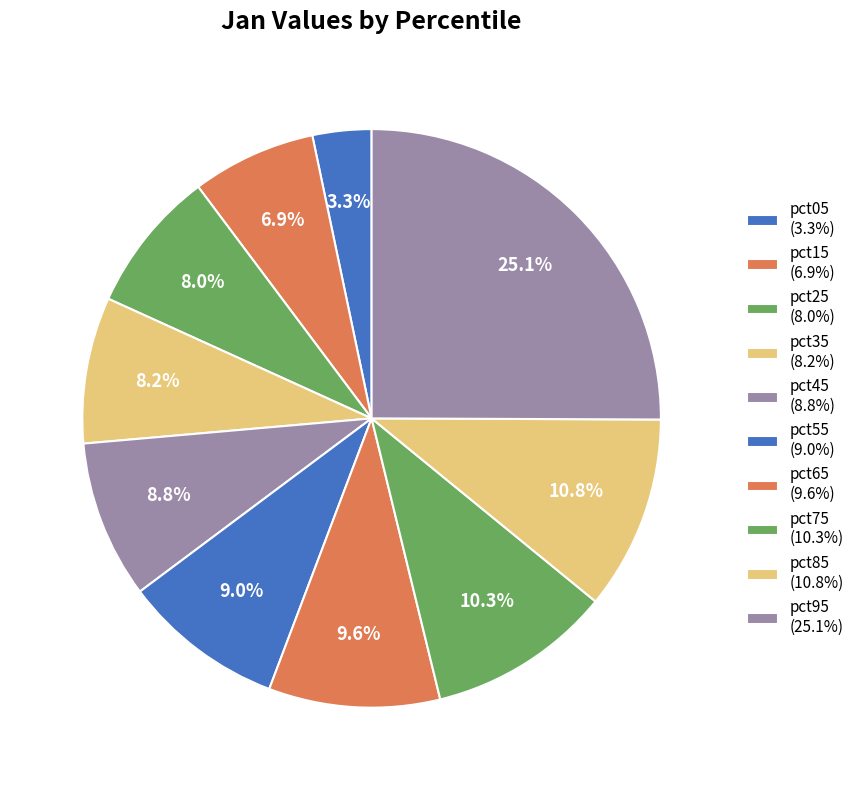

What percentage is the pct95 slice, to the nearest percent?

25%